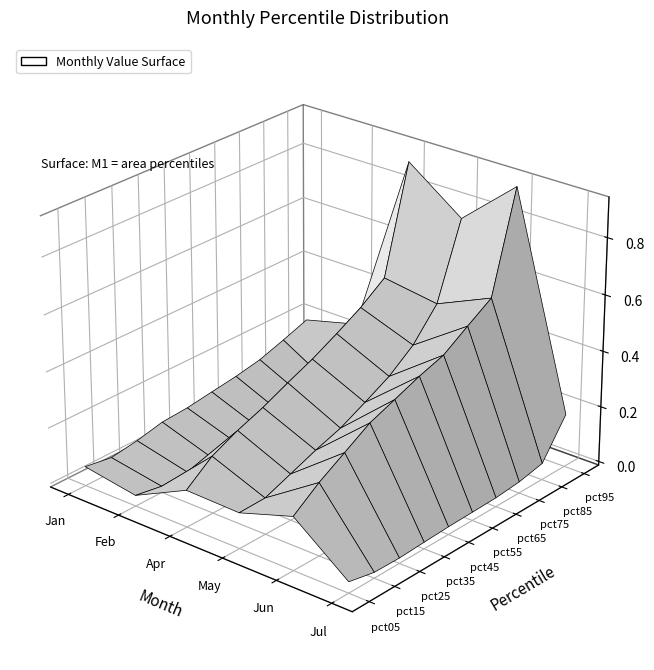

Reading left to right, extract all data points from this chart.

Jan: 0.1	0.0	0.1	0.1	0.1	0.1	0.1	0.1	0.2	0.2
Feb: 0.0	0.0	0.0	0.0	0.0	0.0	0.0	0.0	0.0	0.2
Apr: 0.1	0.2	0.2	0.3	0.3	0.4	0.4	0.5	0.5	0.9
May: 0.1	0.1	0.2	0.2	0.2	0.3	0.3	0.4	0.5	0.8
Jun: 0.2	0.2	0.3	0.4	0.4	0.4	0.5	0.5	0.6	0.9
Jul: 0.0	0.0	0.0	0.0	0.0	0.0	0.0	0.0	0.0	0.2